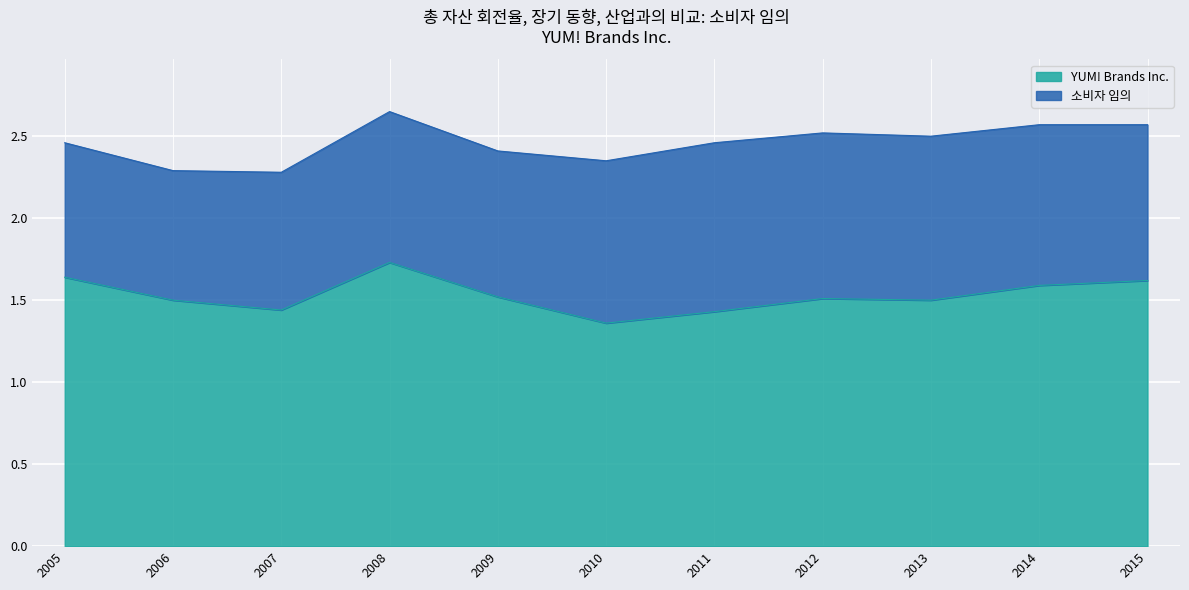

What is the difference between the second highest and second lowest values?

0.2